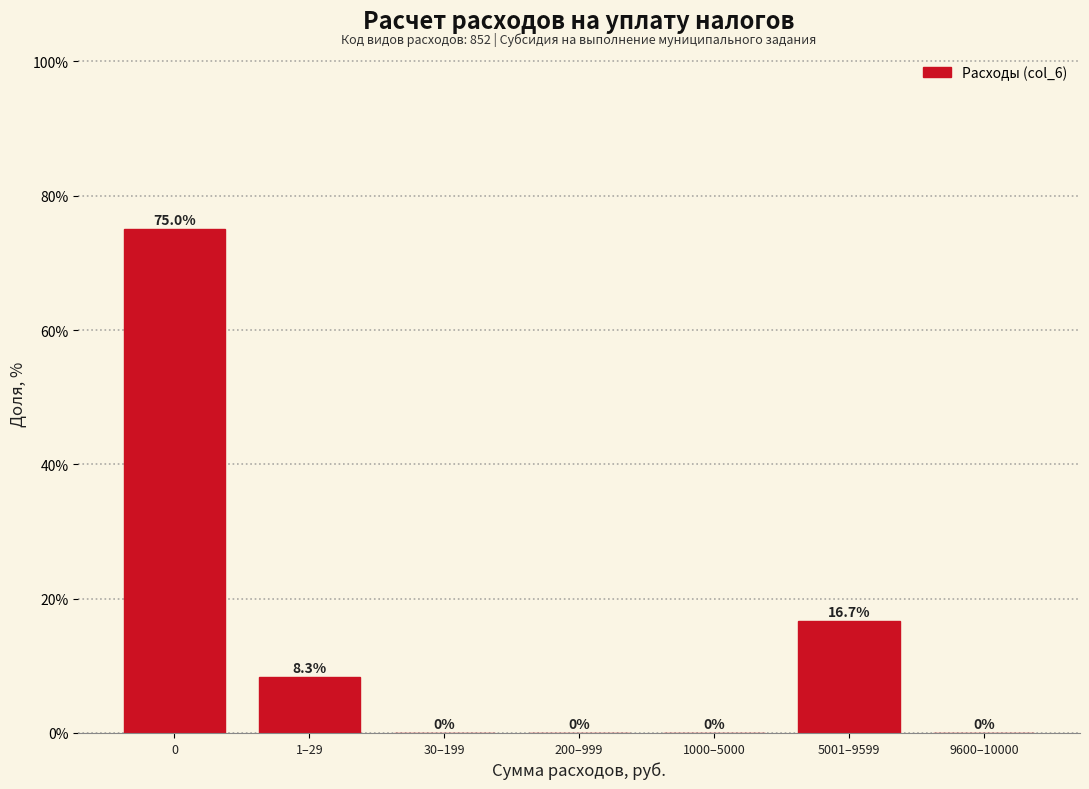

Reading left to right, what are all the values shown in this chart?

0=75.0	1–29=8.3	30–199=0.0	200–999=0.0	1000–5000=0.0	5001–9599=16.7	9600–10000=0.0